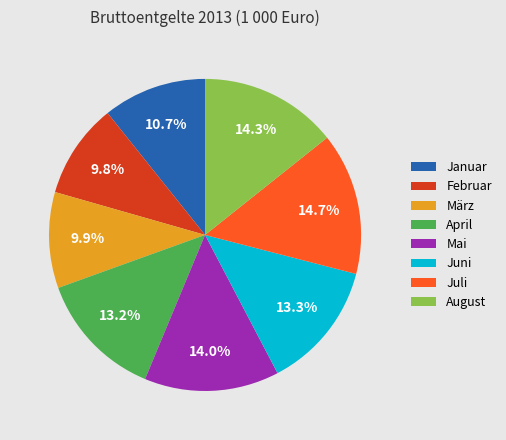

What is the ratio of the value at Februar to the value at März?

1.0